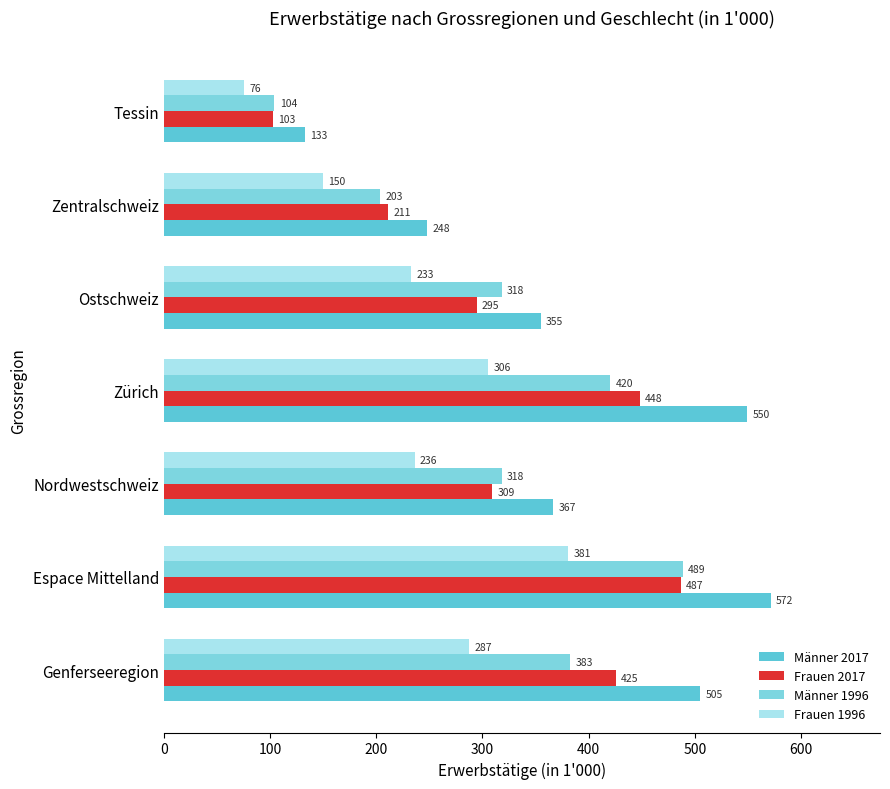

Reading left to right, list all the values displayed in this chart.

Männer 2017: 505.1	571.6	366.7	549.6	355.0	247.7	133.1
Frauen 2017: 425.4	486.6	309.3	448.4	294.6	211.1	102.8
Männer 1996: 382.9	488.6	318.4	420.3	318.3	203.5	104.2
Frauen 1996: 287.4	381.0	236.2	305.7	233.0	149.6	75.5